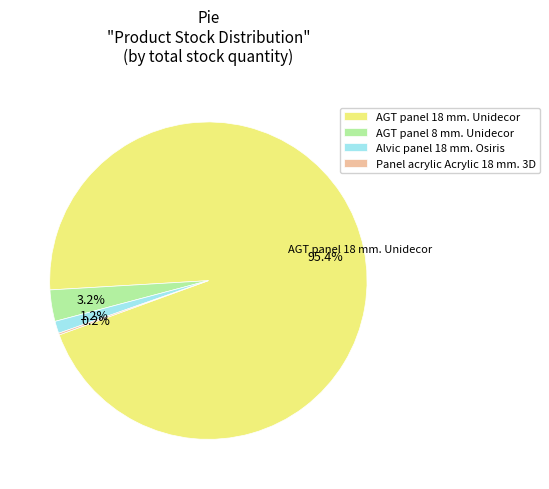

To the nearest percent, what is the difference between the Alvic panel 18 mm. Osiris and AGT panel 18 mm. Unidecor slice percentages?

94%